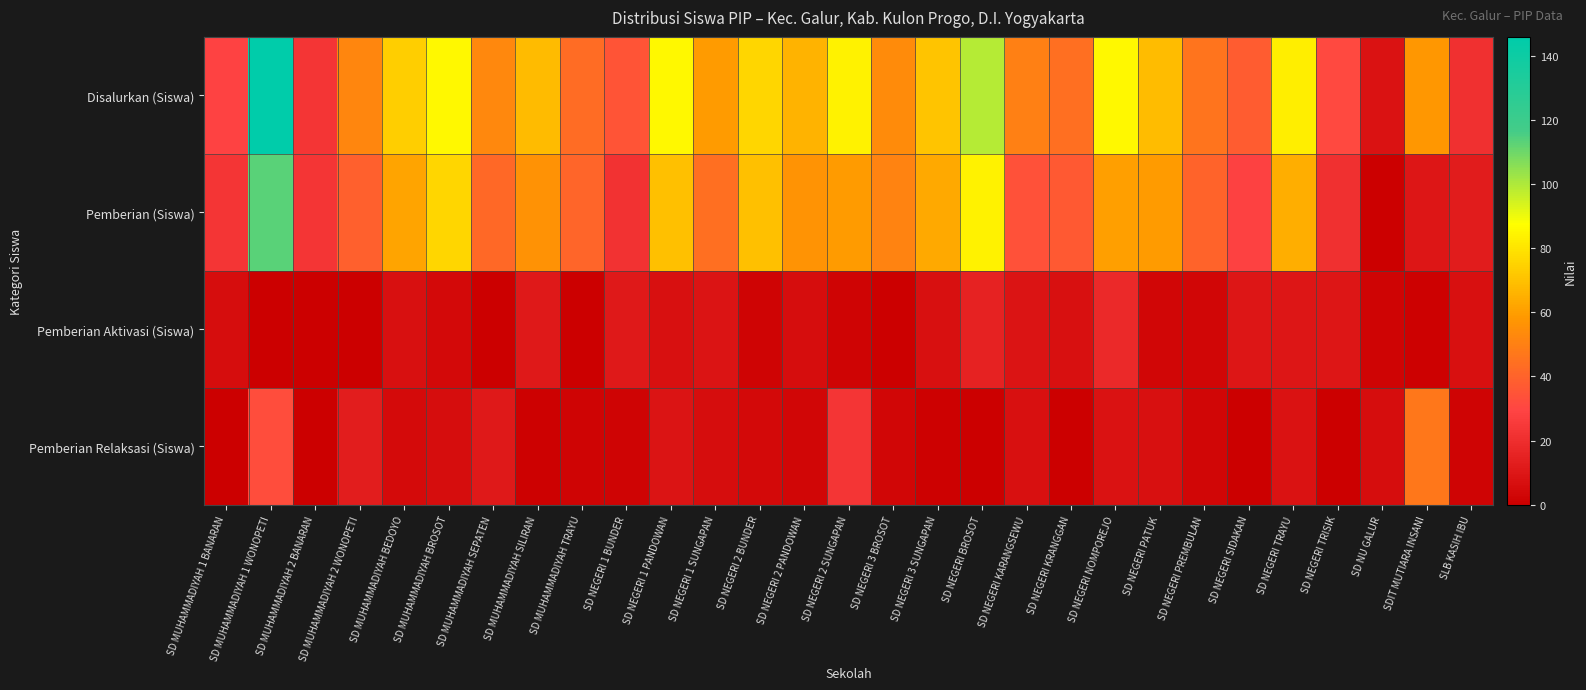

Rank the series by their maximum value, from highest to lowest.

Disalurkan (Siswa), Pemberian (Siswa), Pemberian Relaksasi (Siswa), Pemberian Aktivasi (Siswa)